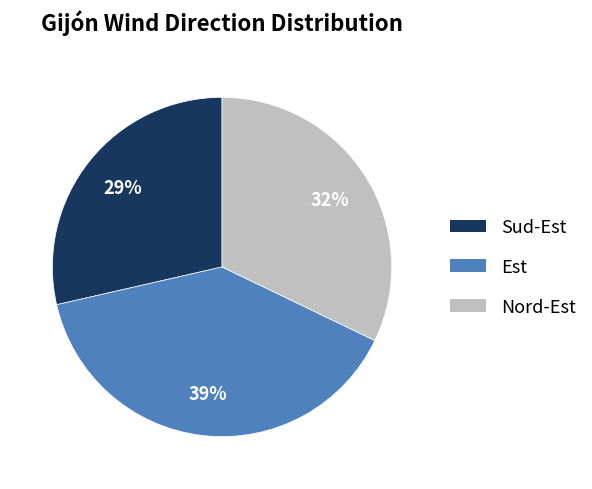

How many slices are in this pie chart?

3